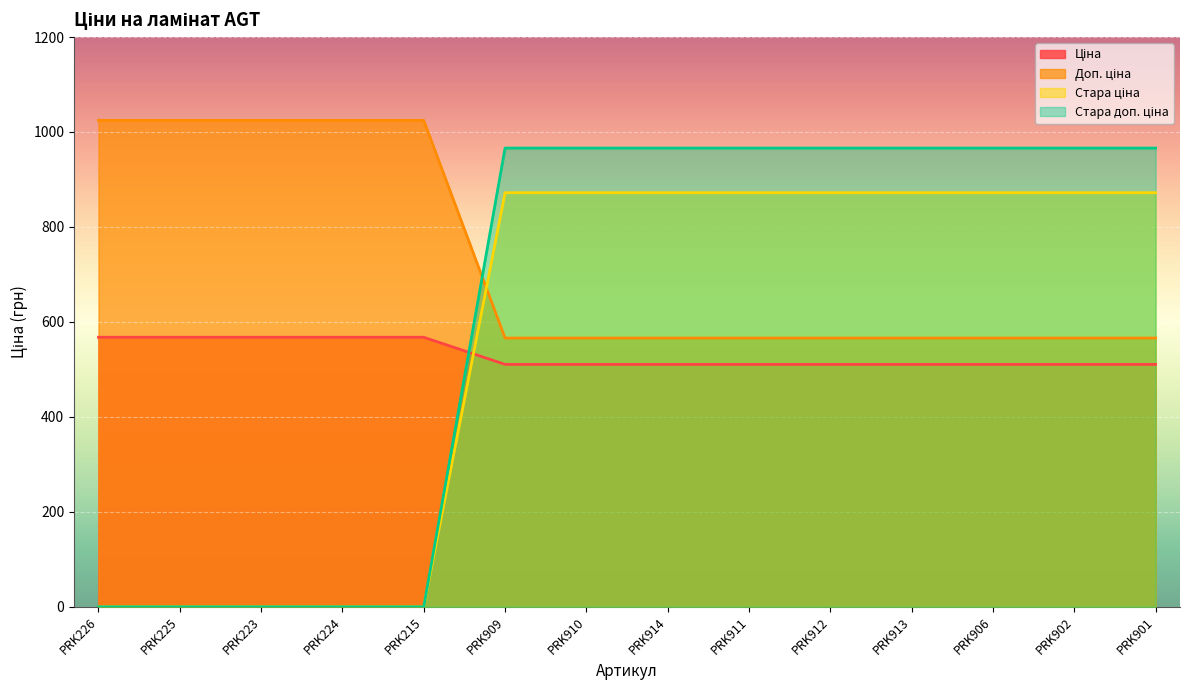

The Стара доп. ціна series shows 966.1 at PRK914. True or false?

True